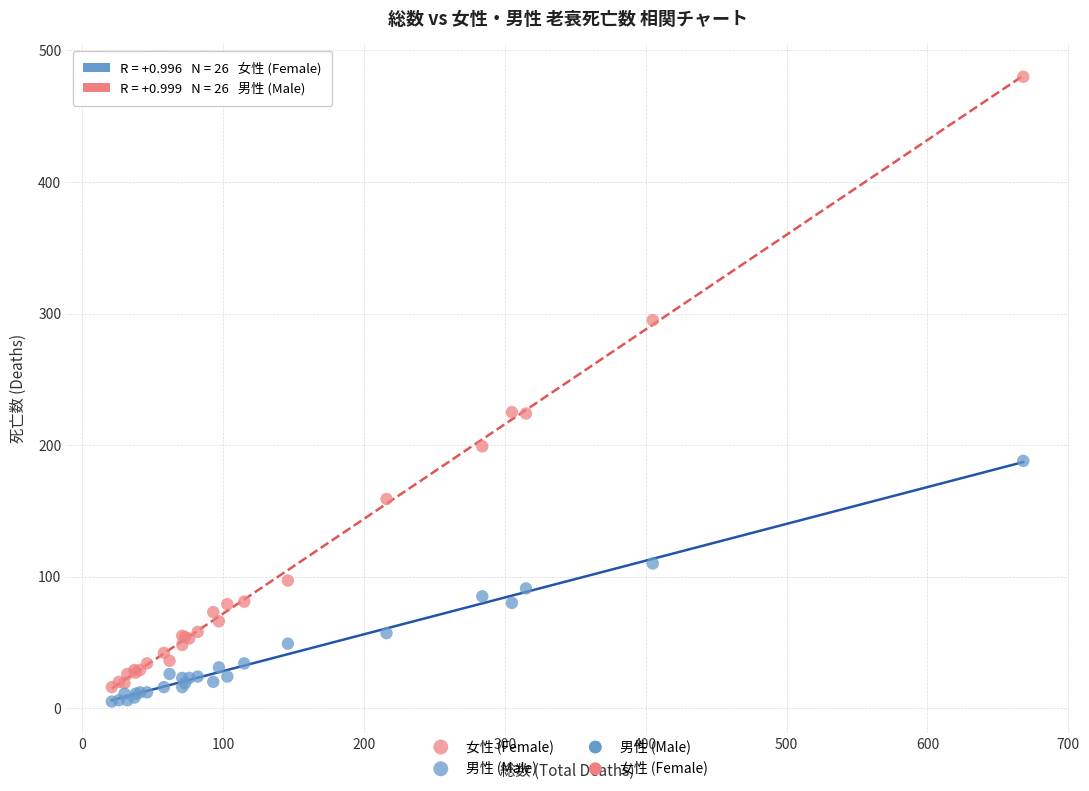

Which series reaches the maximum Y coordinate?

女性 (Female)